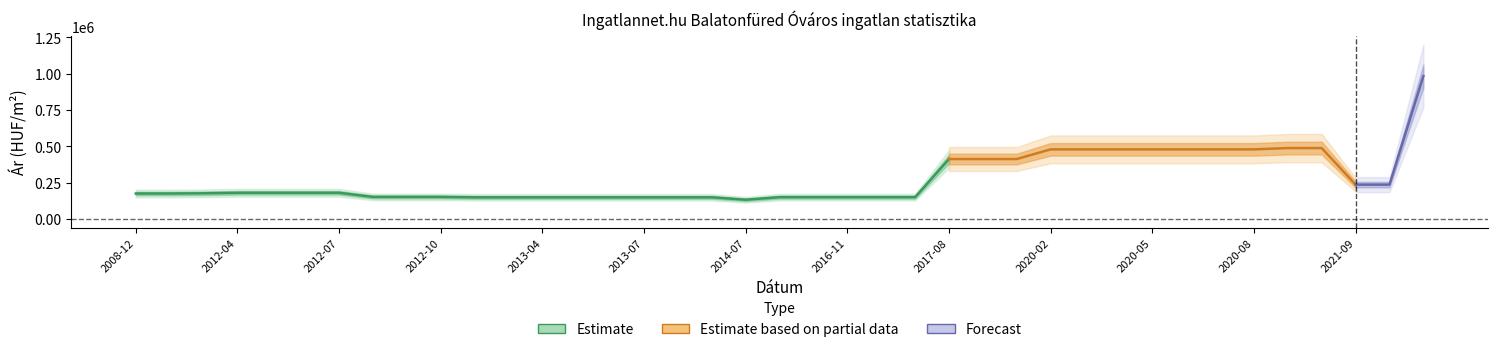

What is the label of the 24th point from the right?

2013-07